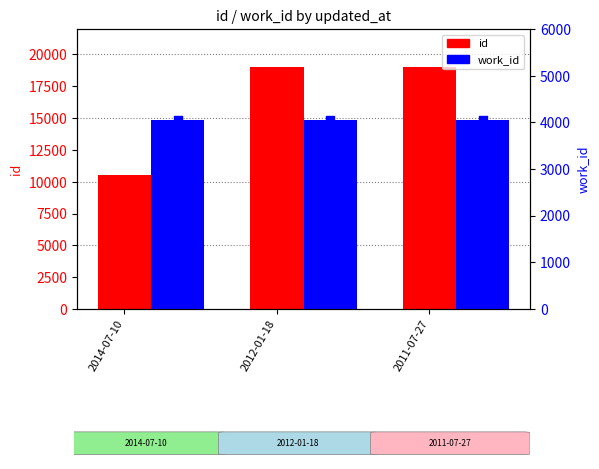

At which category is the sum across all series the highest?

2011-07-27